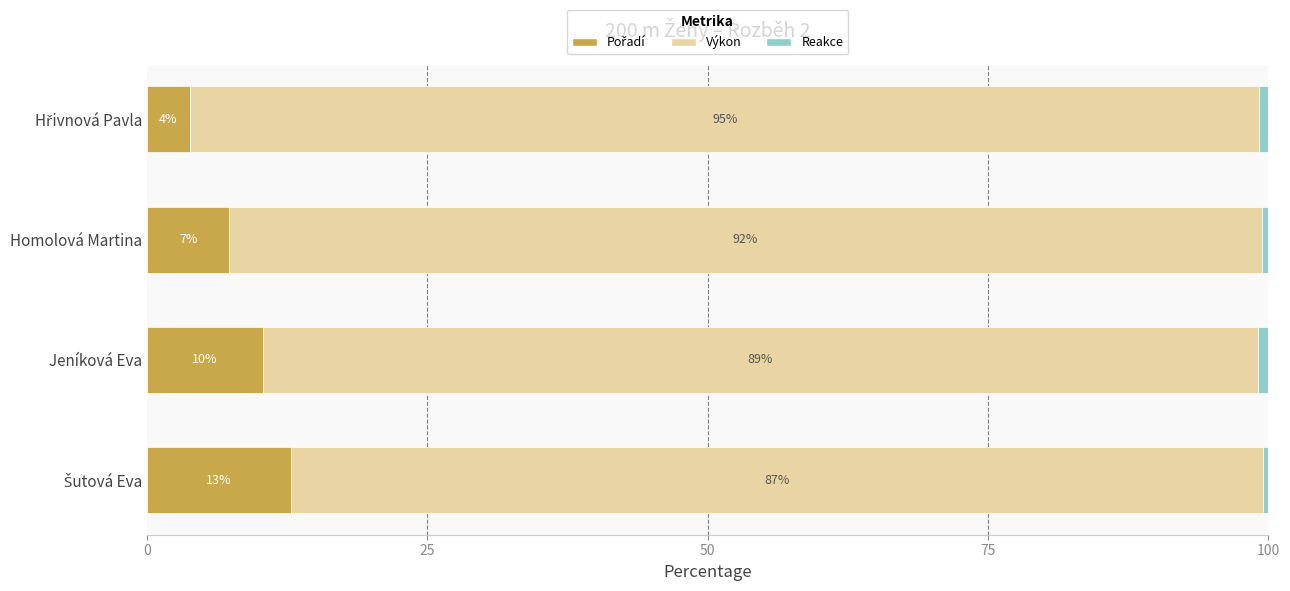

What is the total value across all series at Homolová Martina?

100.0